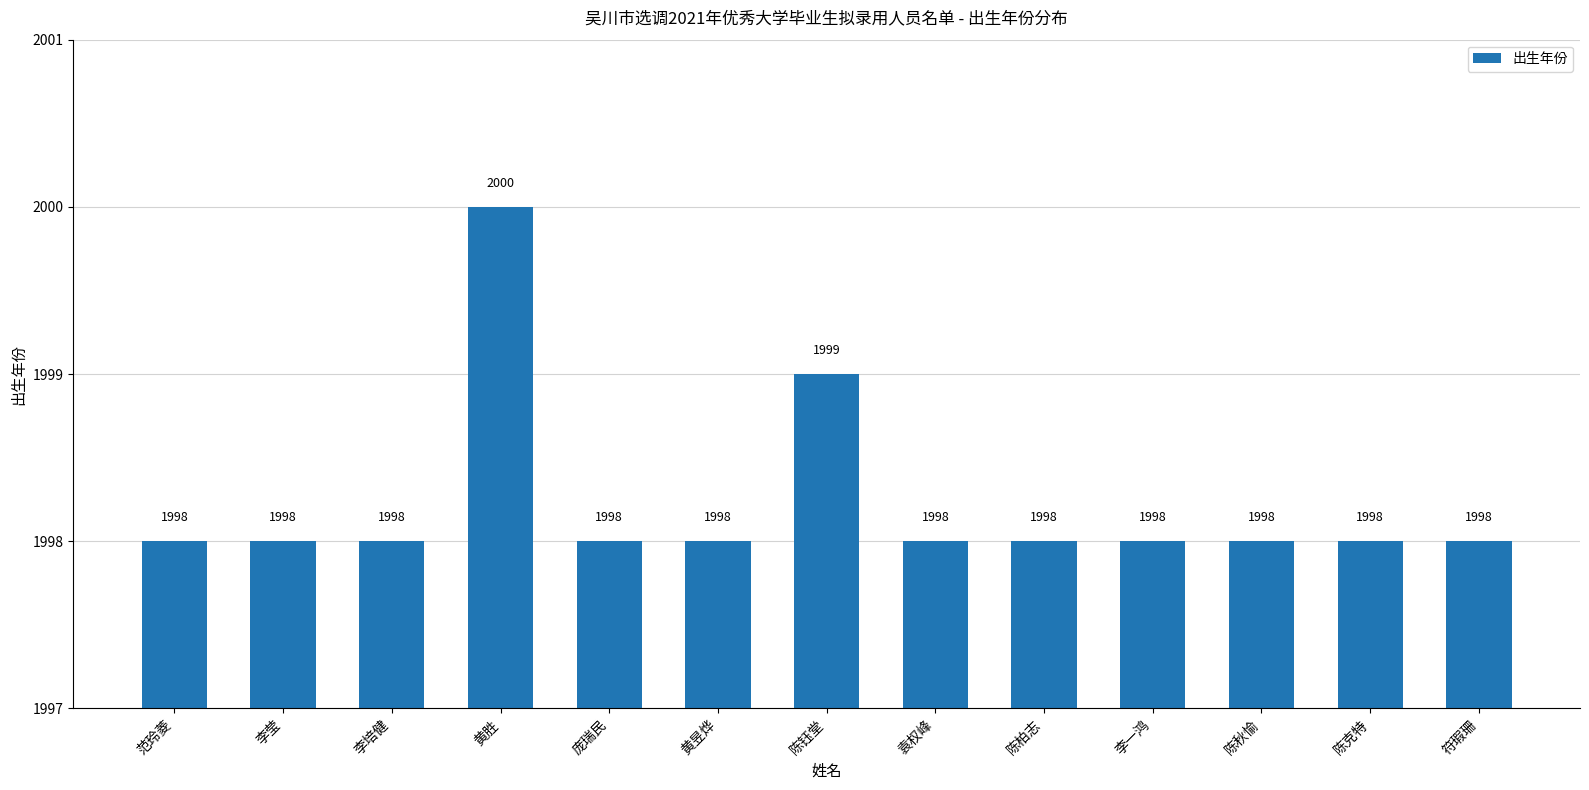

What is the smallest value displayed?

1998